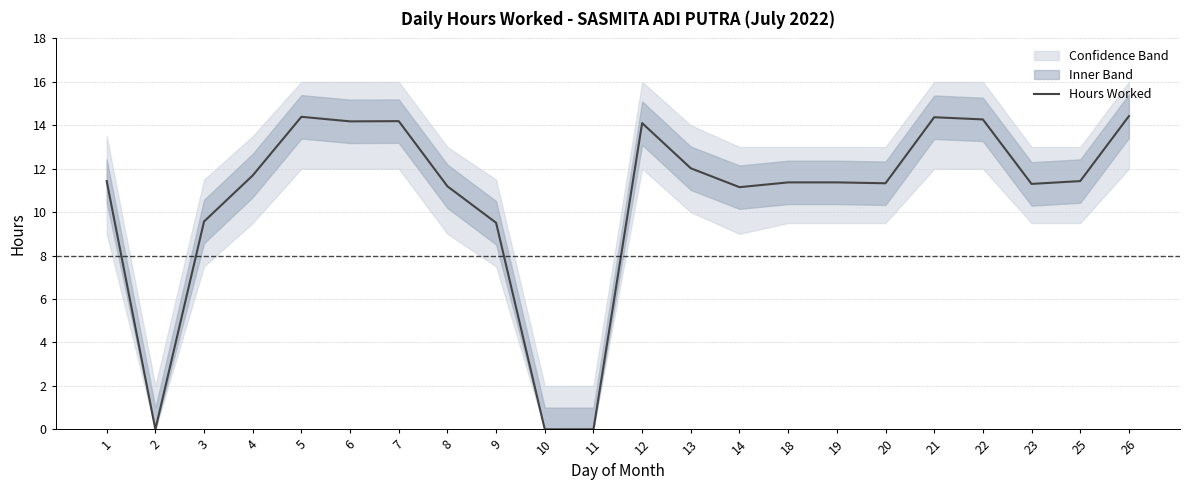

Rank the categories by value from lowest to highest.

2, 10, 11, 9, 3, 14, 8, 23, 20, 18, 19, 1, 25, 4, 13, 12, 6, 7, 22, 21, 5, 26